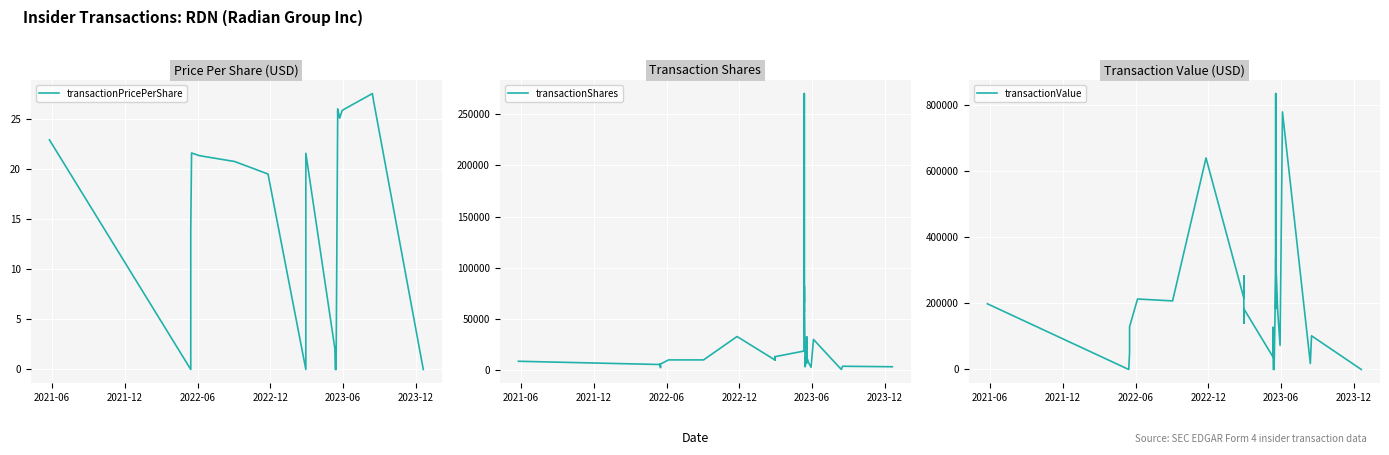

True or false: transactionShares has more than 2 interior local peaks.

True